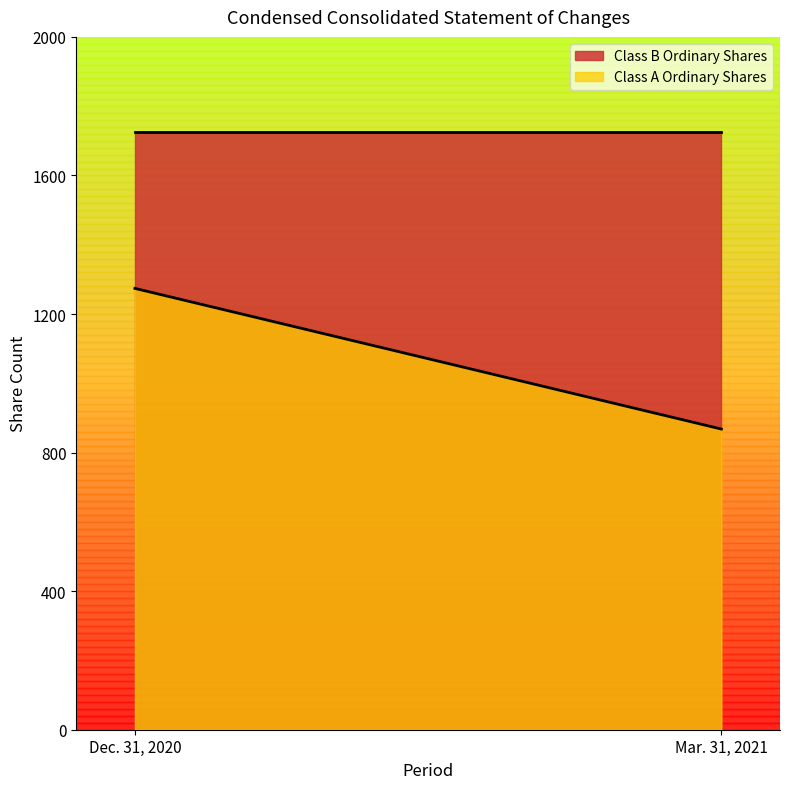

How many data points in Class A Ordinary Shares are less than 1274?

1